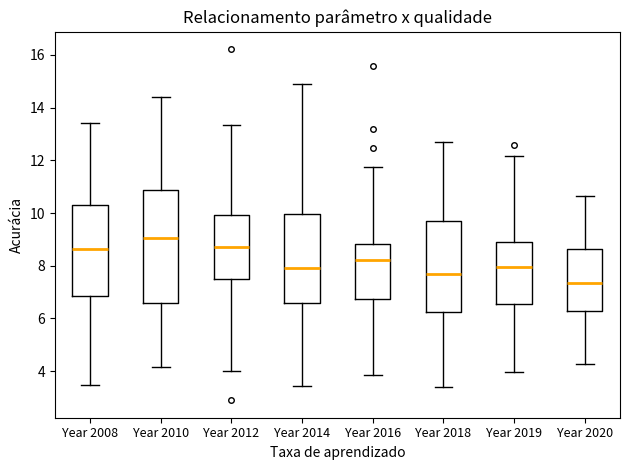

Reading left to right, transcribe this box plot: for each box, give where its median line is, the range the box spans, and where its two whiskers end, as read against the y-axis. The values are not printed on the chart, so give them approximately, as read against the axis.

Year 2008: median 8.6, box 6.8 to 10.4, whiskers 3.4 to 13.4
Year 2010: median 9.0, box 6.6 to 10.8, whiskers 4.2 to 14.4
Year 2012: median 8.8, box 7.4 to 10.0, whiskers 4.0 to 13.4
Year 2014: median 8.0, box 6.6 to 10.0, whiskers 3.4 to 14.8
Year 2016: median 8.2, box 6.8 to 8.8, whiskers 3.8 to 11.8
Year 2018: median 7.8, box 6.2 to 9.8, whiskers 3.4 to 12.8
Year 2019: median 8.0, box 6.6 to 8.8, whiskers 4.0 to 12.2
Year 2020: median 7.4, box 6.2 to 8.6, whiskers 4.2 to 10.6